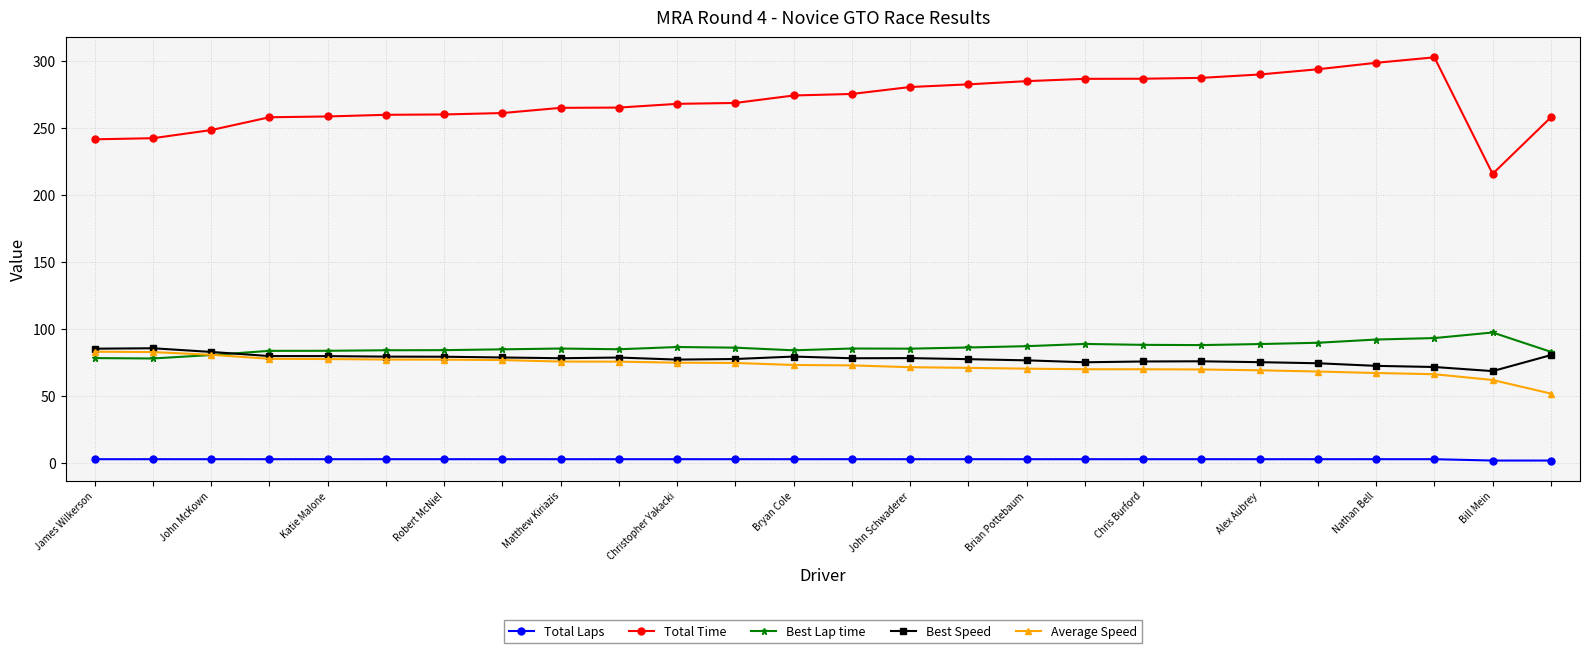

Which series has the largest total across all categories?

Total Time